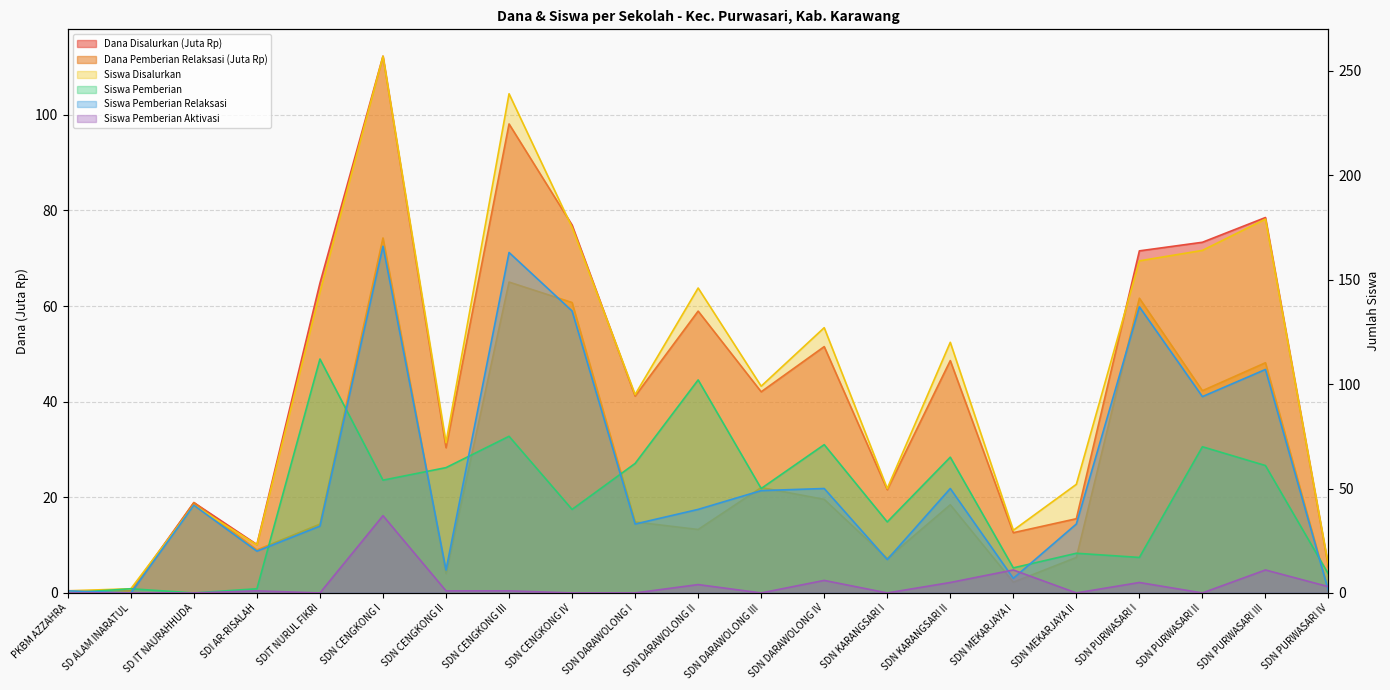

What is the difference between the Siswa Pemberian Relaksasi values at SDN MEKARJAYA I and SDN DARAWOLONG IV?

43.0